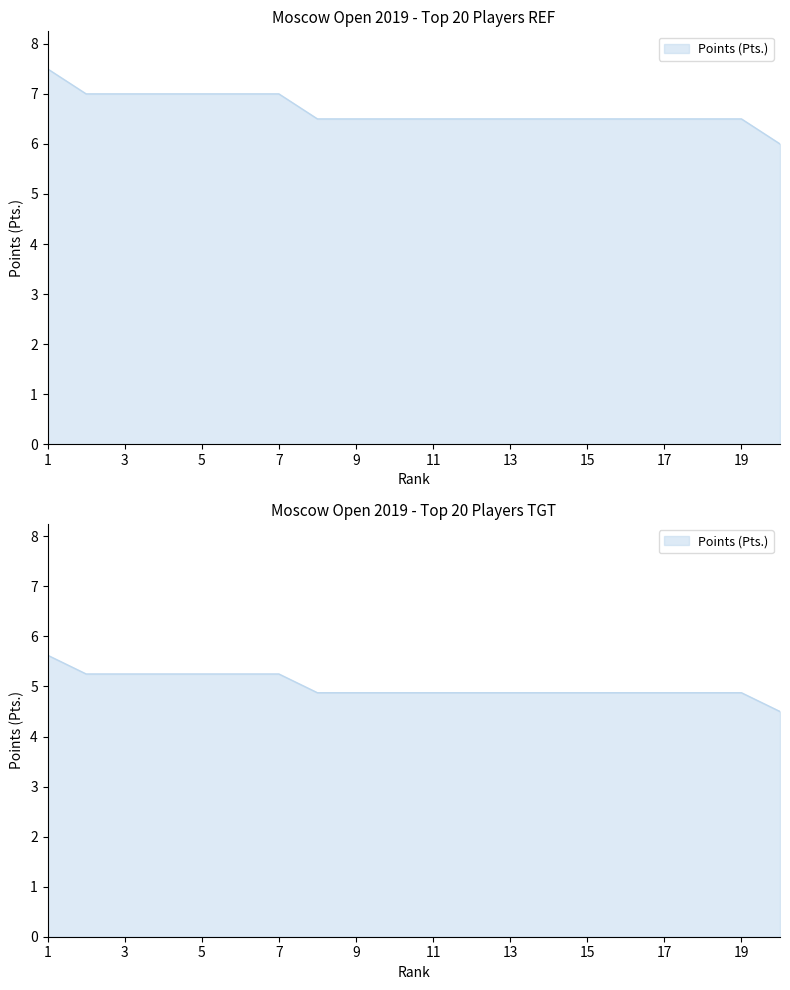

What is the ratio of the value at Kryakvin Dmitry to the value at Lysyj Igor?

1.0